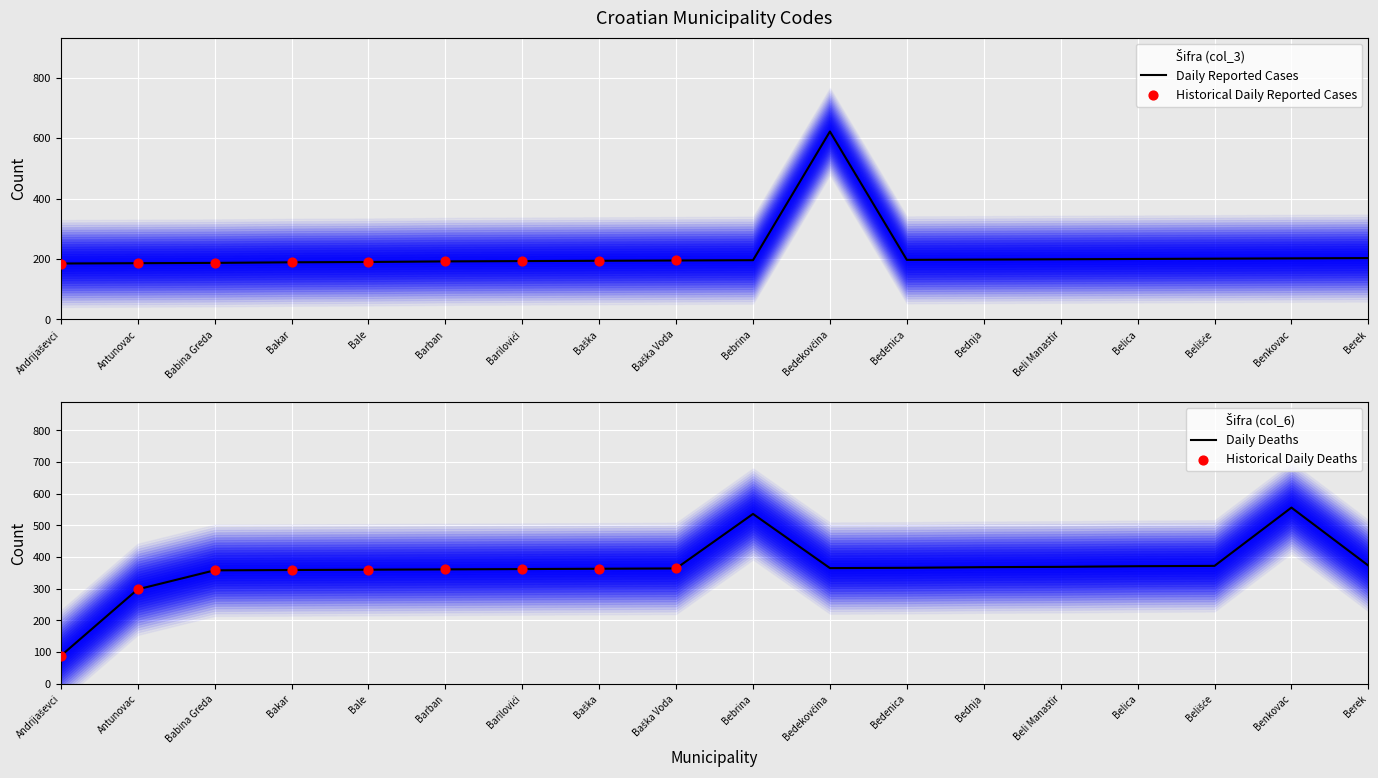

At how many categories does at least one series exceed 605?

1